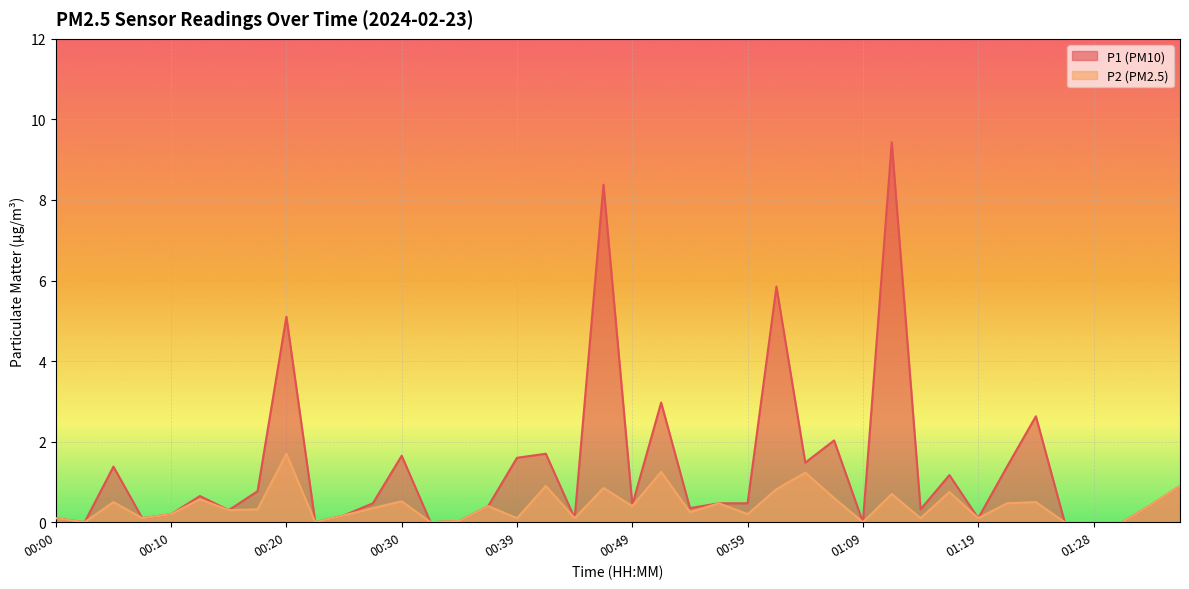

Where is P2 nearest to the value 0?

00:03